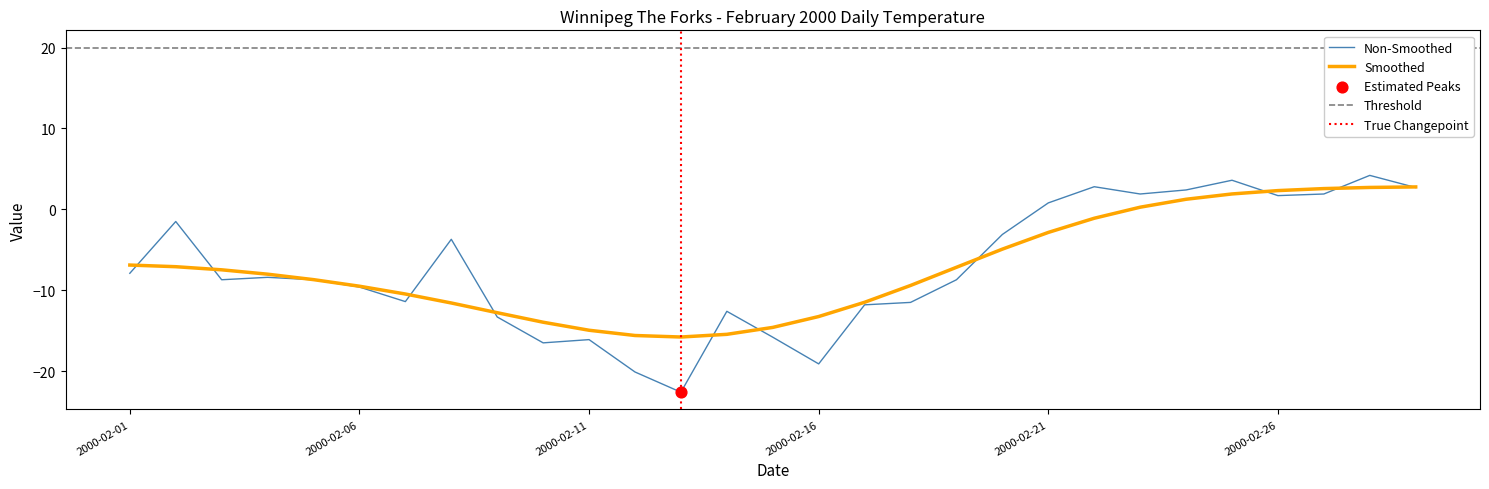

Is the value of Max Temp (C) at 2000-02-17 greater than the value of Heat Deg Days (C) at 2000-02-06?

No